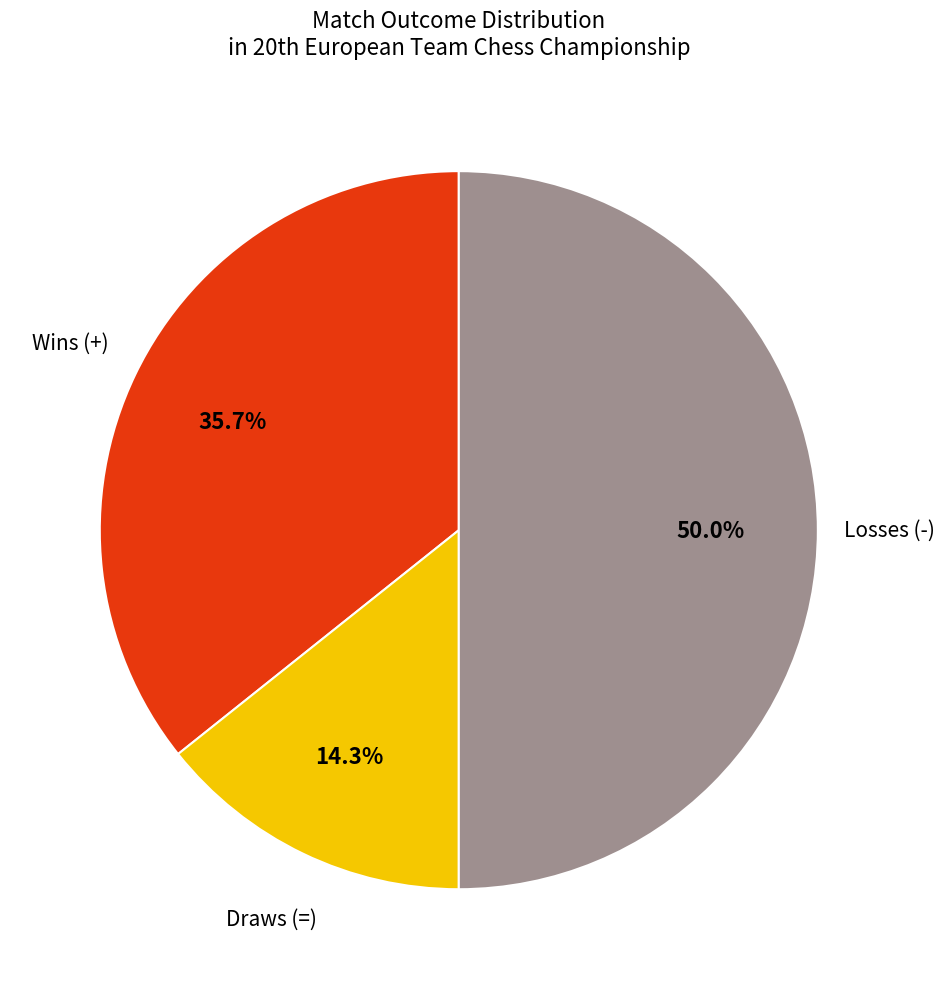

Is Draws (=) the majority of the pie?

No